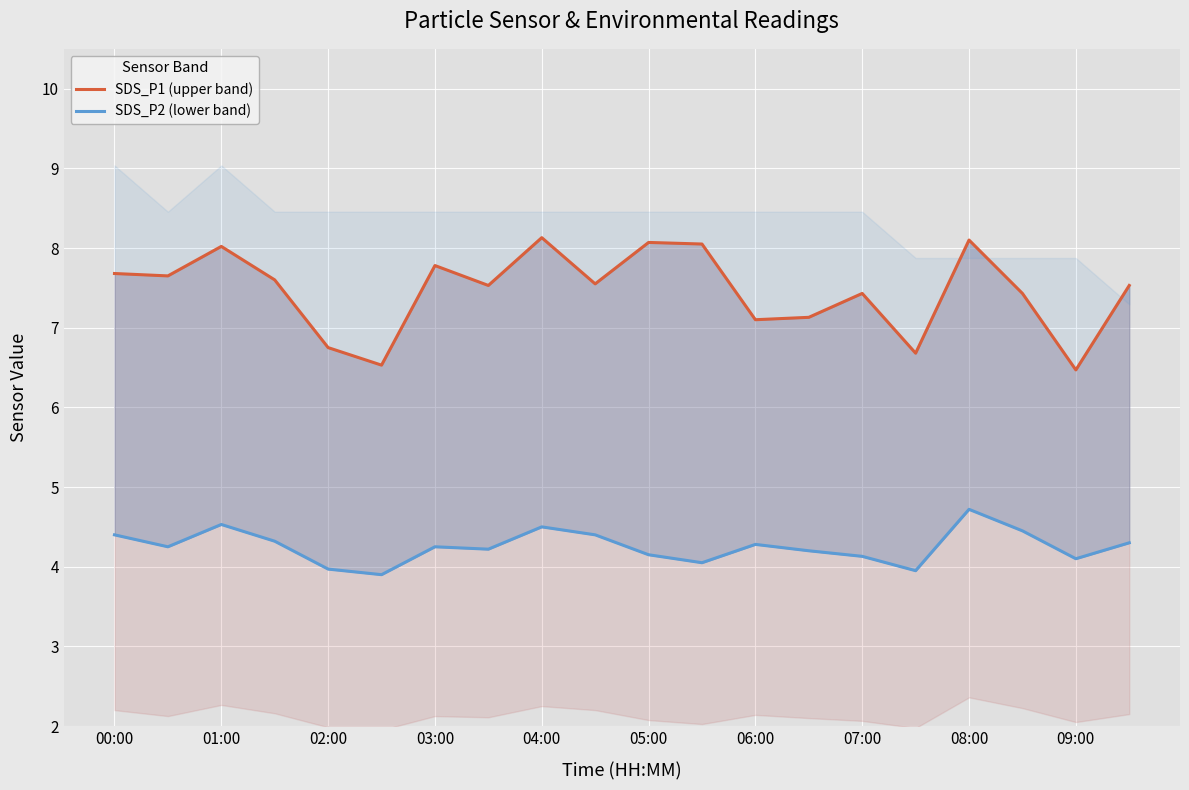

Count the number of categories in the chart.

20